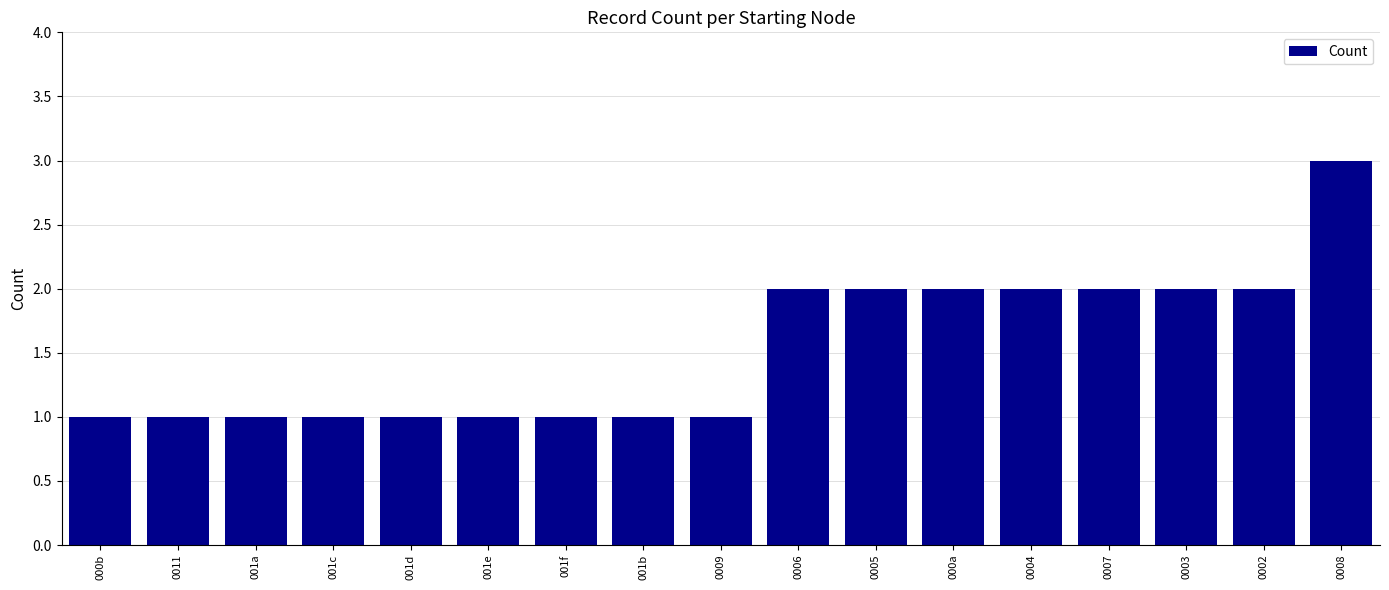

Does the chart contain any negative values?

No